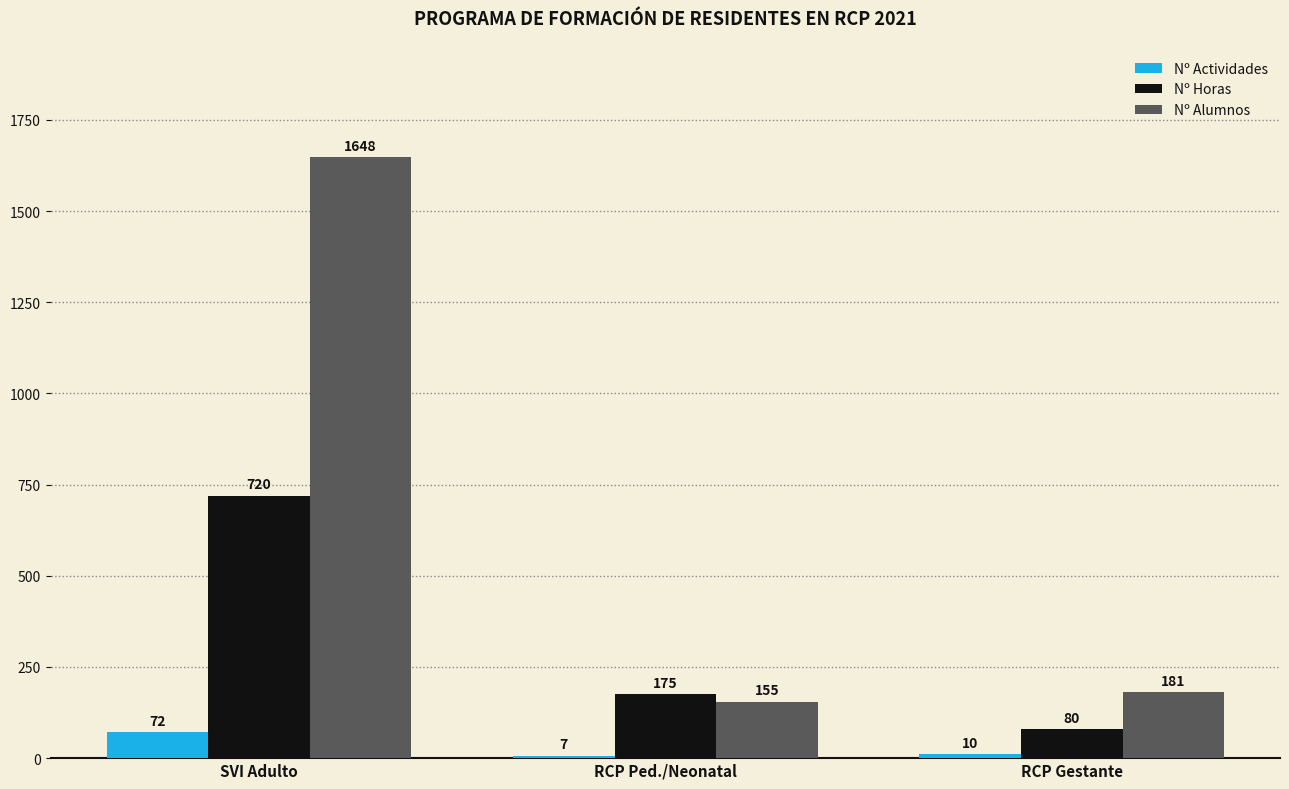

At how many categories does at least one series exceed 1297?

1